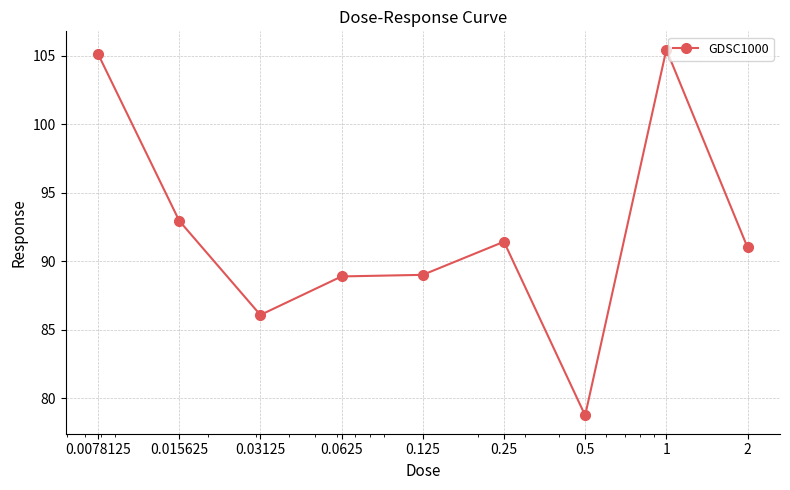

What is the greatest value displayed?

105.4